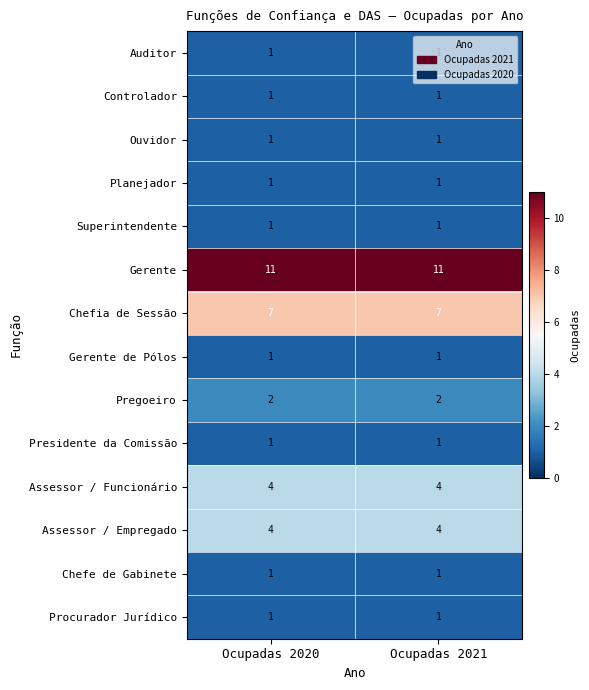

The value of Controlador at Ocupadas 2021 is 1. True or false?

True